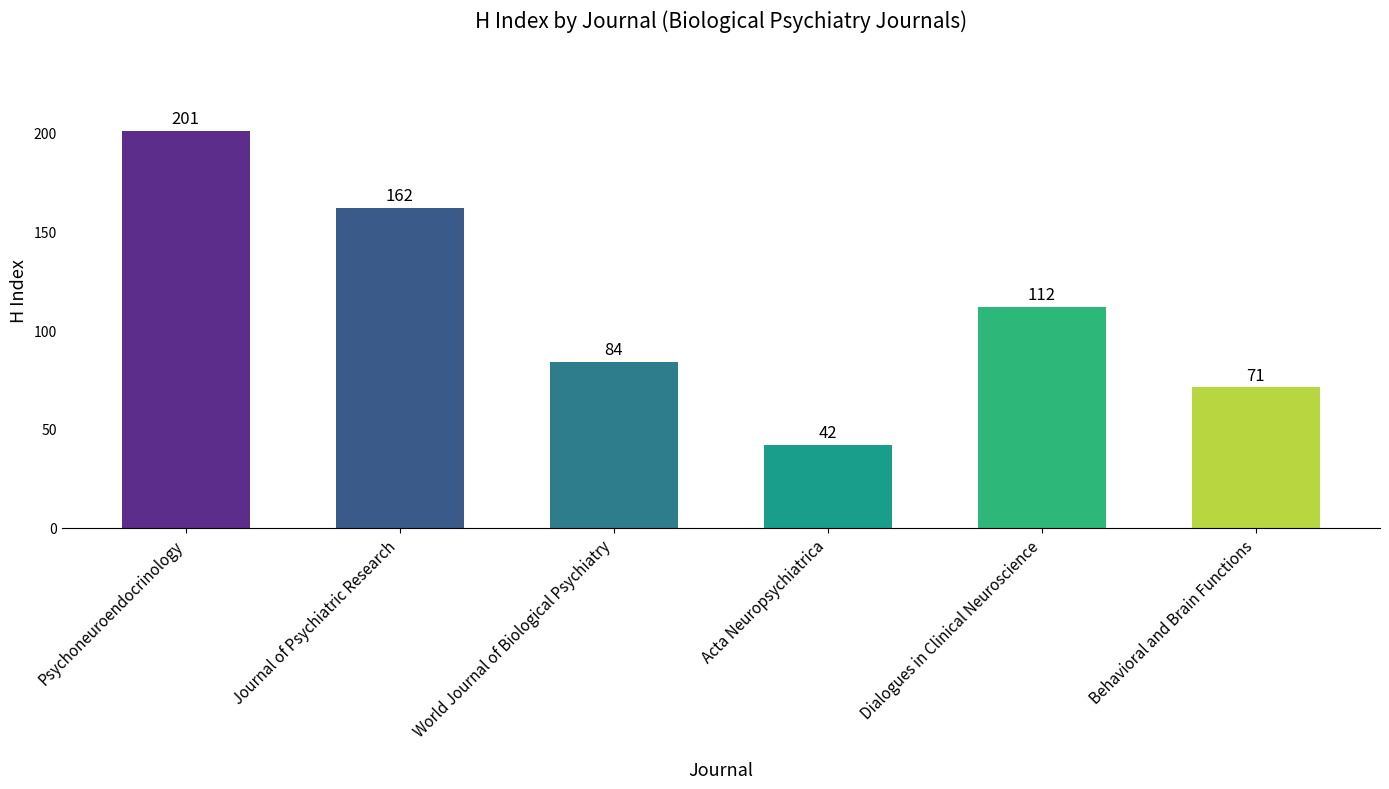

At which category does the chart reach its minimum across all series?

Acta Neuropsychiatrica